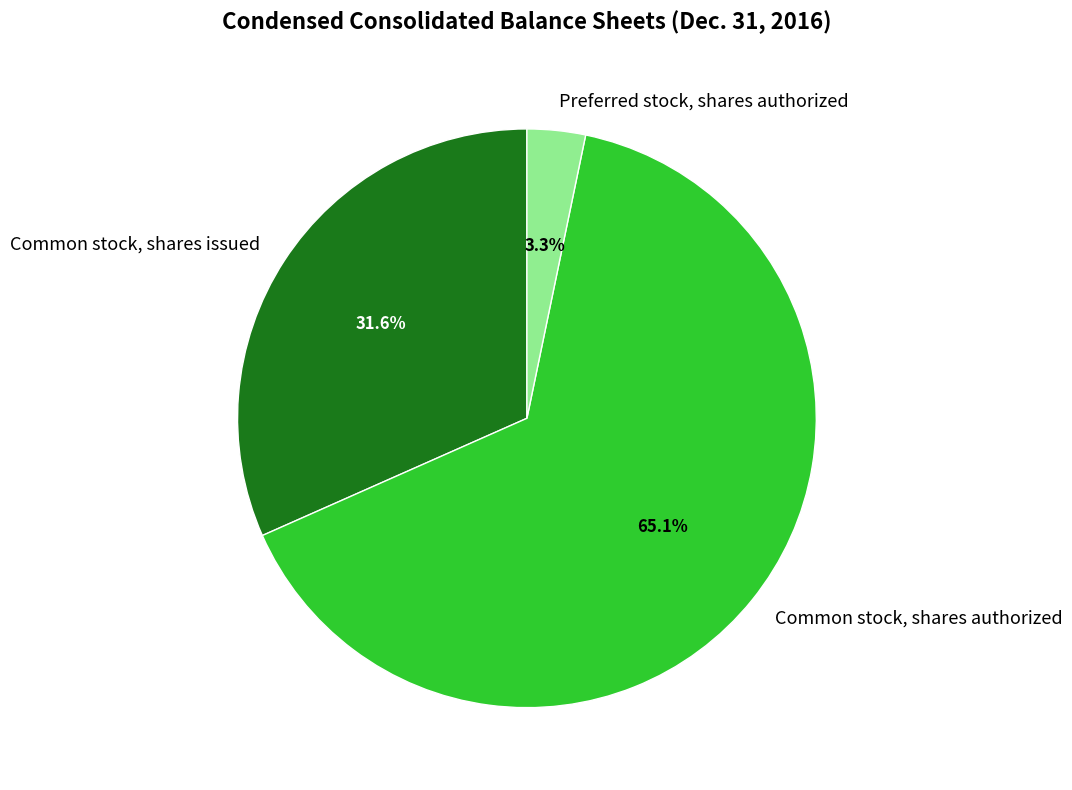

Which slice is the smallest?

Preferred stock, shares authorized